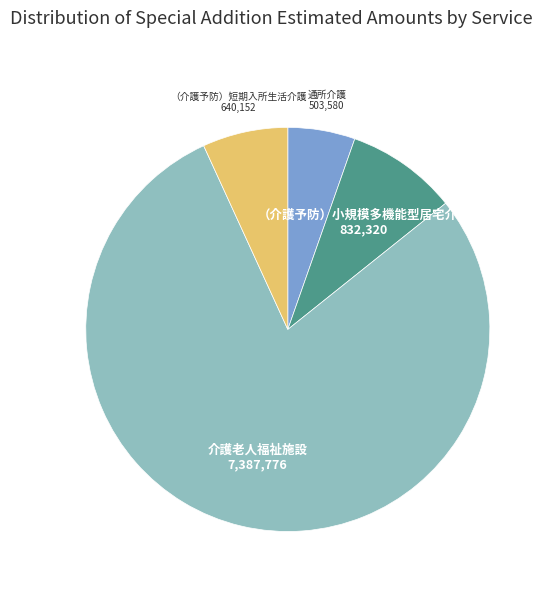

Which category has the biggest portion of the pie?

介護老人福祉施設